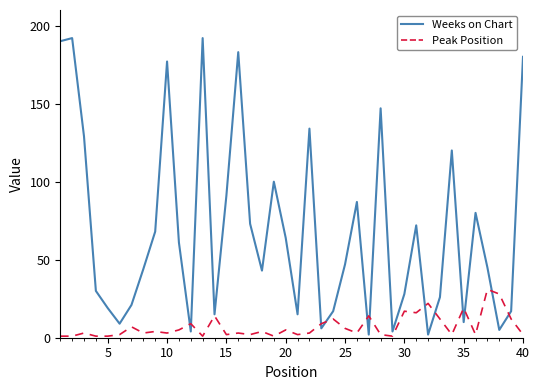

Reading left to right, extract all data points from this chart.

Weeks on Chart: 190	192	129	30	19	9	21	44	68	177	61	4	192	15	91	183	73	43	100	64	15	134	6	17	47	87	2	147	4	28	72	2	26	120	10	80	45	5	17	180
Peak Position: 1	1	3	1	1	2	7	3	4	3	5	9	1	14	2	3	2	4	1	5	2	3	9	12	6	3	14	2	1	17	16	22	12	2	19	2	31	28	12	2